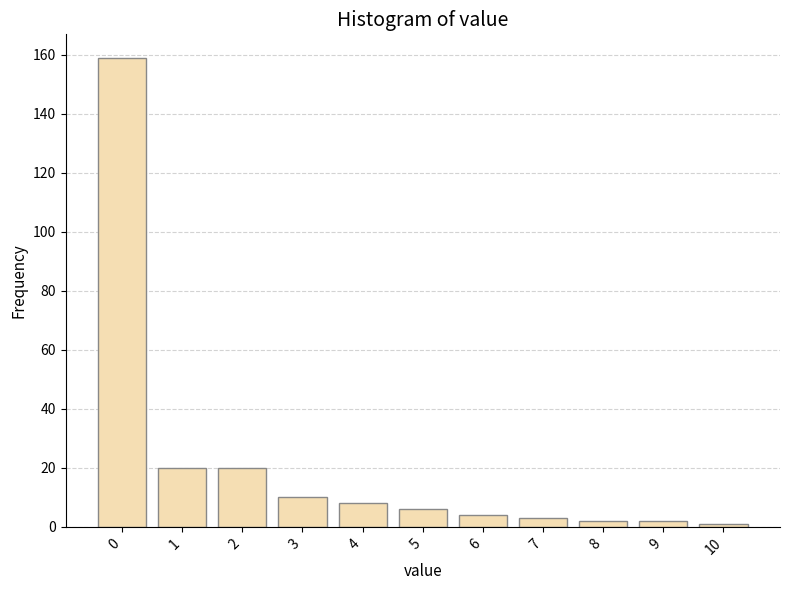

Reading left to right, extract all data points from this chart.

0=159	1=20	2=20	3=10	4=8	5=6	6=4	7=3	8=2	9=2	10=1